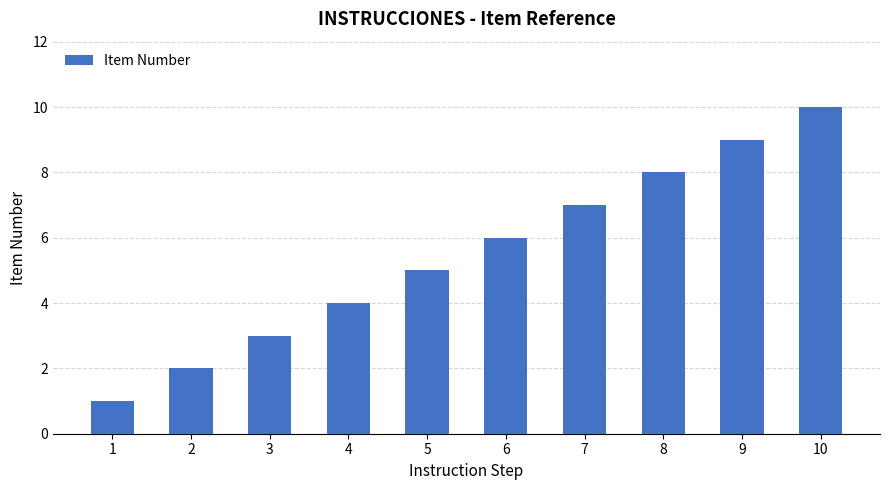

The chart shows a value of 9 at 5. True or false?

False